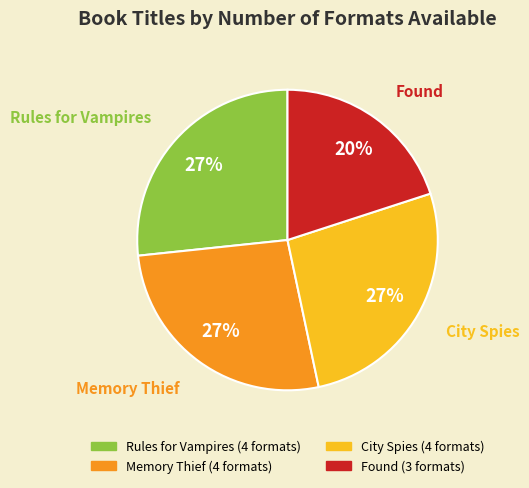

Do Rules for Vampires and Memory Thief together represent more than half of the pie?

Yes